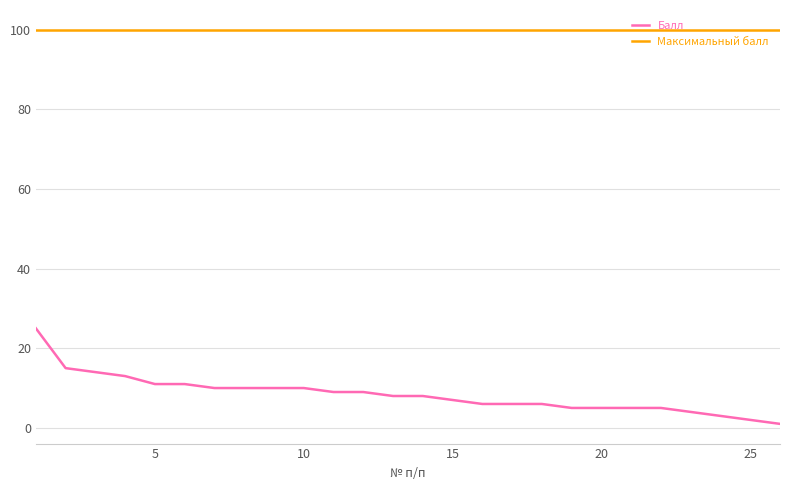

What is the difference between the maximum and minimum values in the Балл series?

24